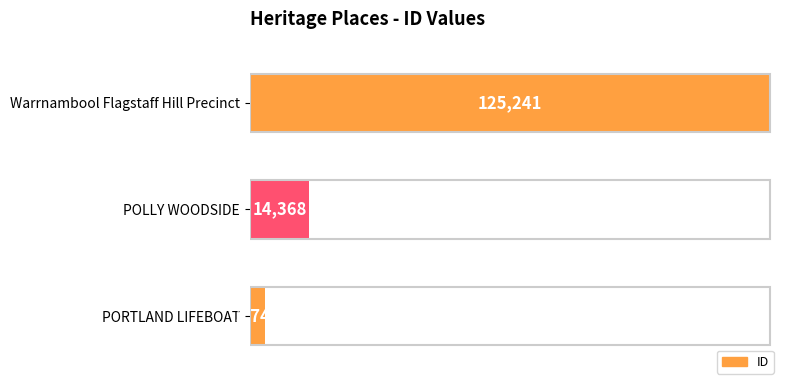

Which has a higher value, POLLY WOODSIDE or Warrnambool Flagstaff Hill Precinct?

Warrnambool Flagstaff Hill Precinct